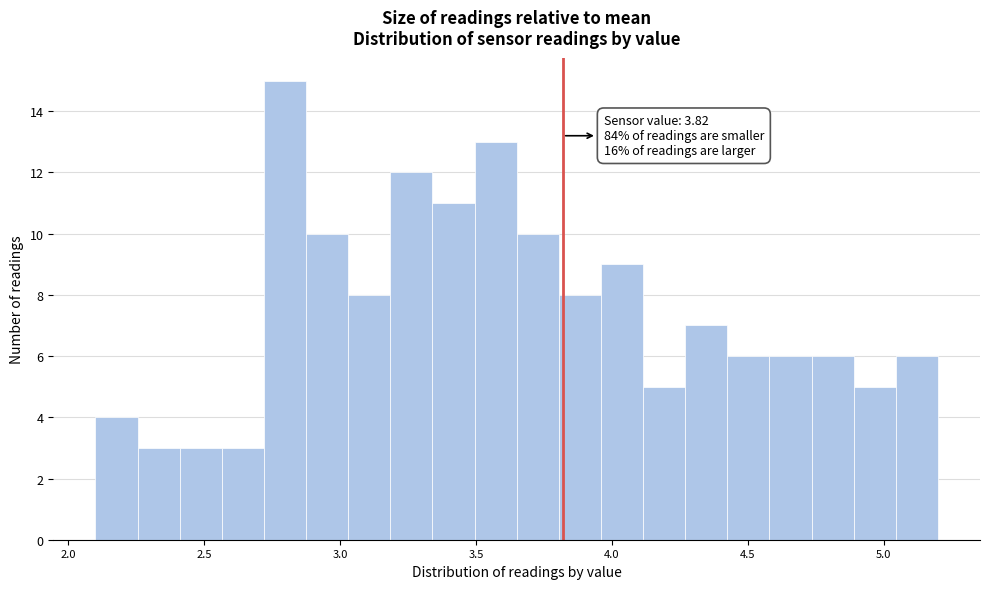

Read against the x-axis, roughly where is the centre of the tallest bar?

2.80